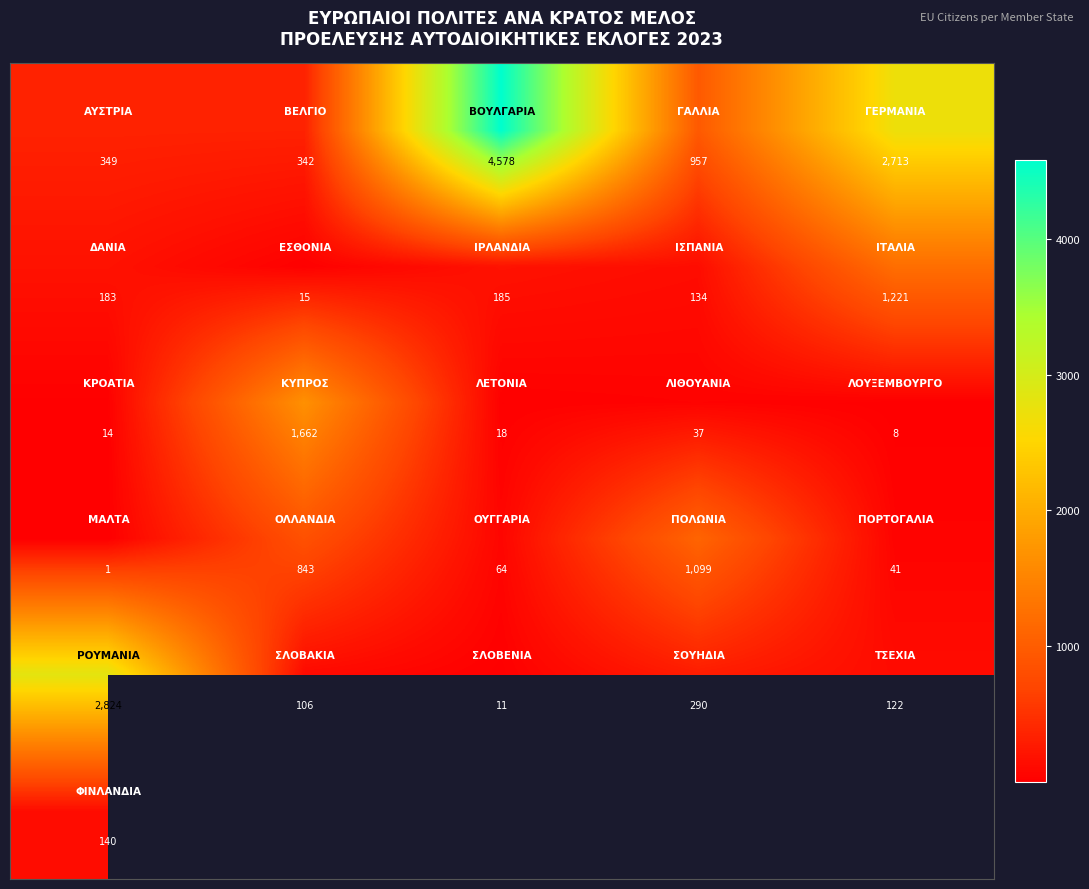

What is the greatest value displayed?

4578.0